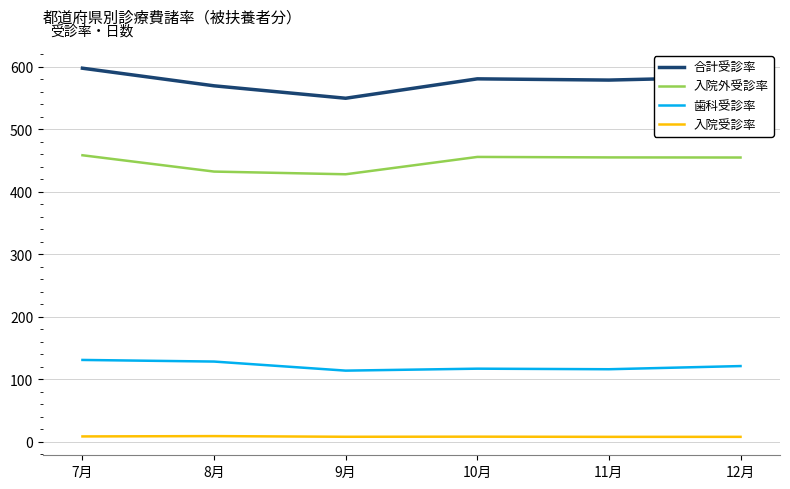

What is the difference between the maximum and minimum values in the 歯科受診率 series?

17.1